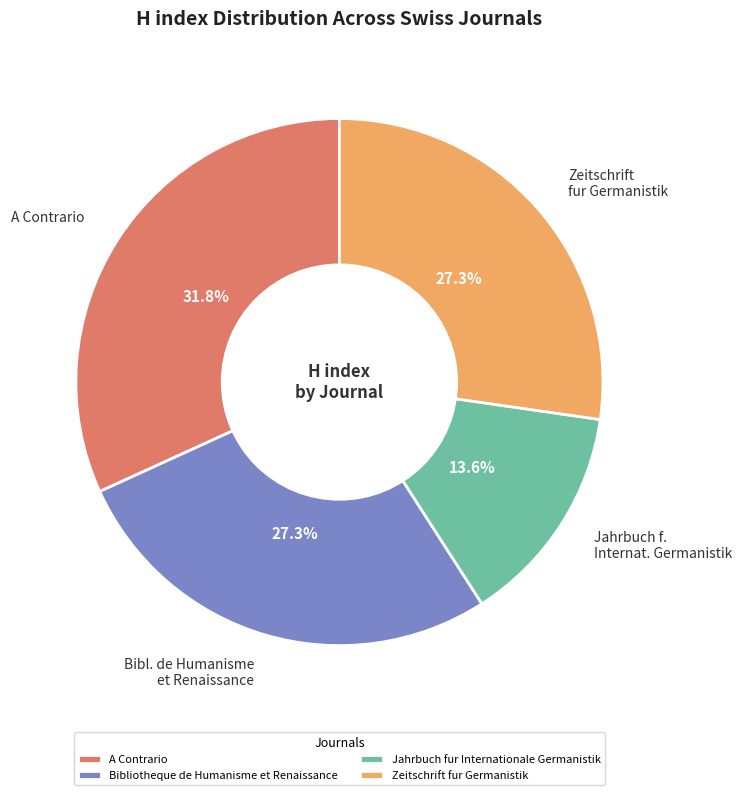

To the nearest percent, what is the difference between the Jahrbuch fur Internationale Germanistik and Zeitschrift fur Germanistik slice percentages?

14%